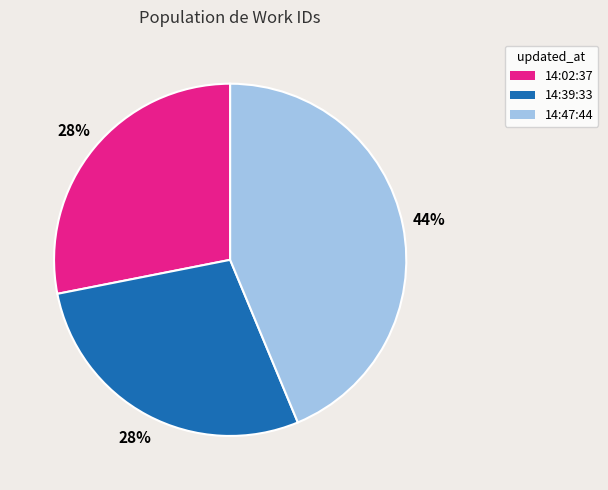

Does any single category account for the majority?

No